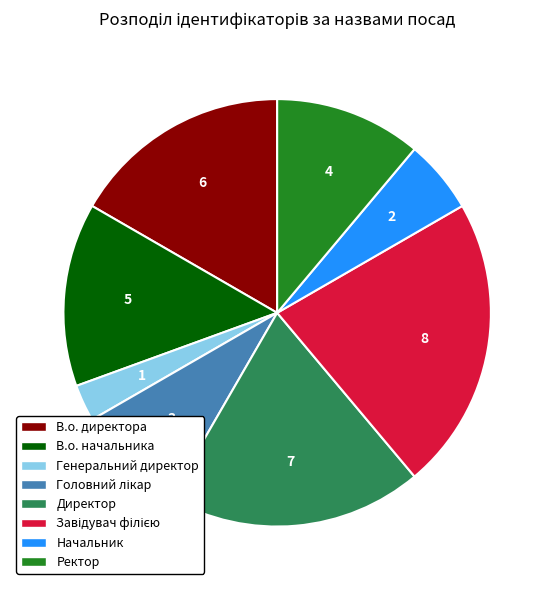

Does В.о. начальника represent more than half of the total?

No